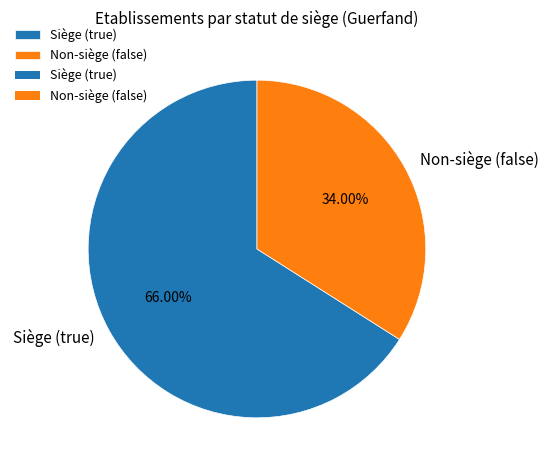

Count the number of slices in the pie.

2